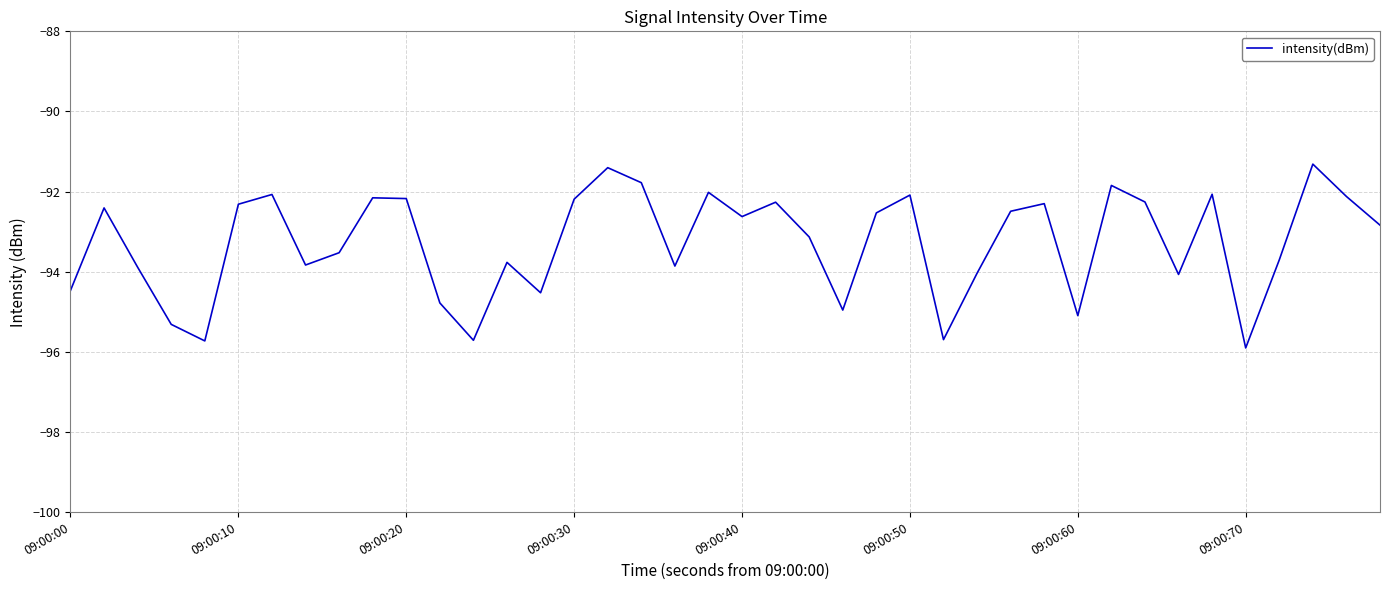

What is the difference between the maximum and minimum values?

4.6